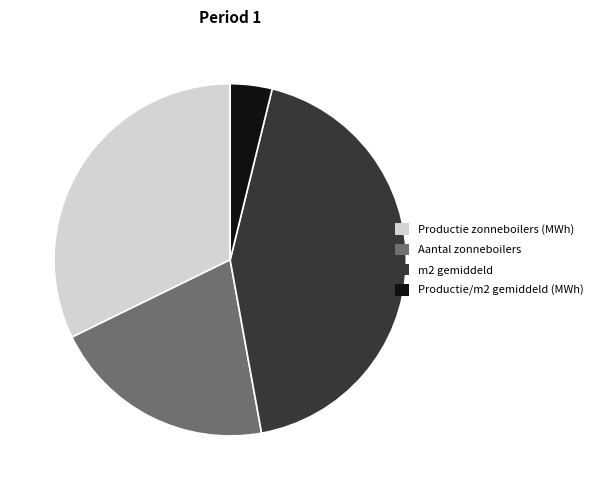

How many slices are in this pie chart?

4